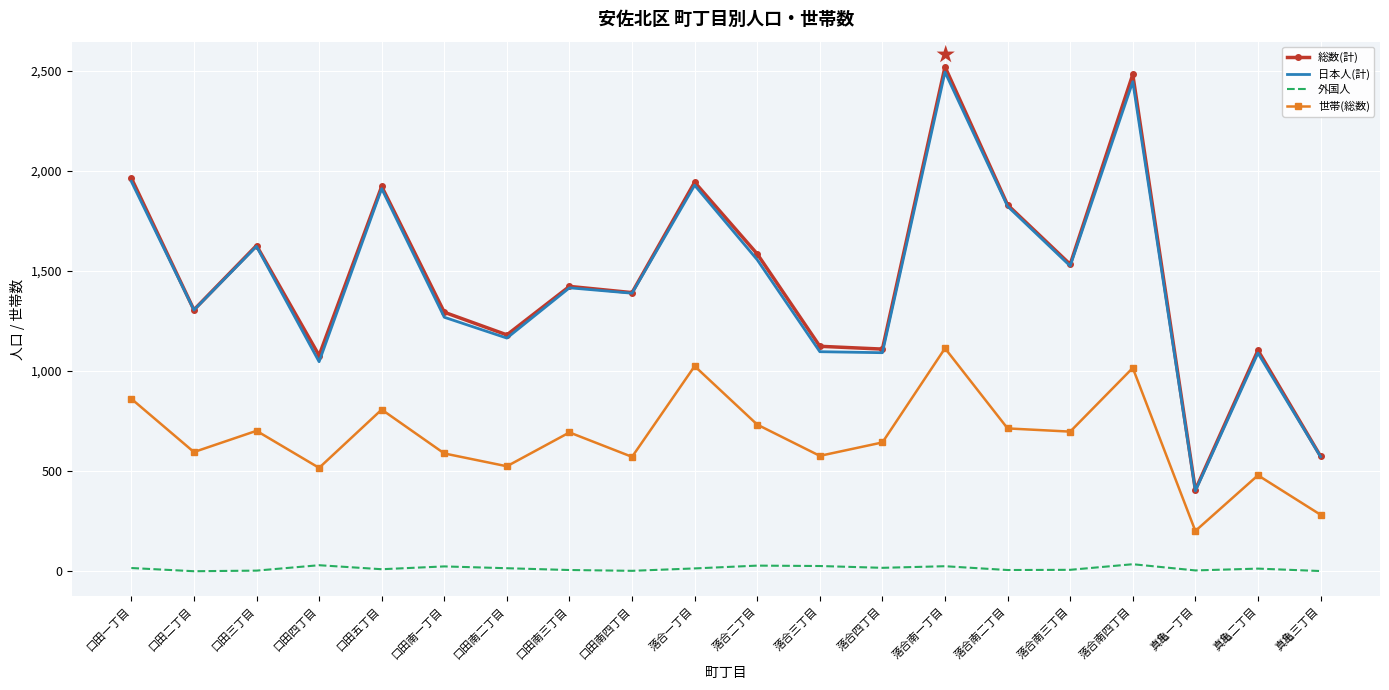

True or false: 日本人(計) and 外国人 cross at least once.

False